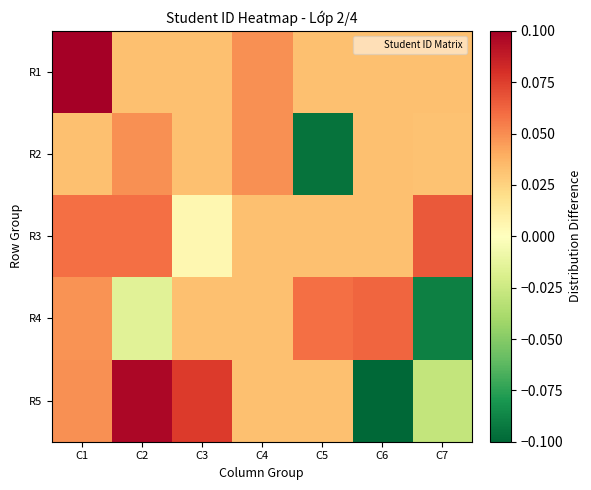

Reading left to right, extract all data points from this chart.

R1: C1=0.1	C2=0.0	C3=0.0	C4=0.0	C5=0.0	C6=0.0	C7=0.0
R2: C1=0.0	C2=0.0	C3=0.0	C4=0.0	C5=-0.1	C6=0.0	C7=0.0
R3: C1=0.1	C2=0.1	C3=0.0	C4=0.0	C5=0.0	C6=0.0	C7=0.1
R4: C1=0.0	C2=-0.0	C3=0.0	C4=0.0	C5=0.1	C6=0.1	C7=-0.1
R5: C1=0.0	C2=0.1	C3=0.1	C4=0.0	C5=0.0	C6=-0.1	C7=-0.0